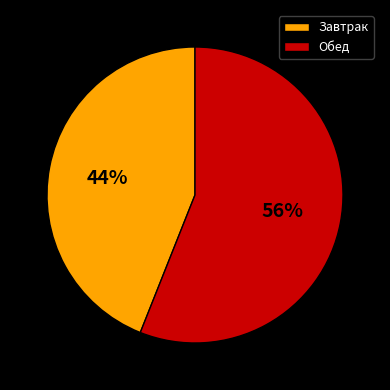

To the nearest percent, what percentage of the pie is Завтрак?

44%